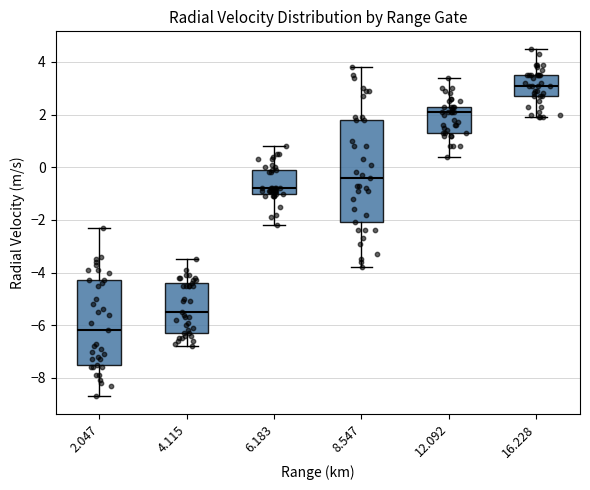

Which box's median line is the highest?

16.228